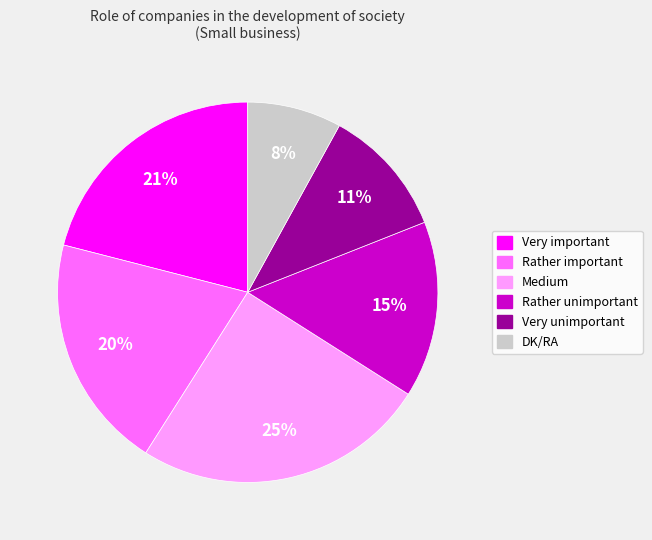

Rank the categories by value from lowest to highest.

DK/RA, Very unimportant, Rather unimportant, Rather important, Very important, Medium